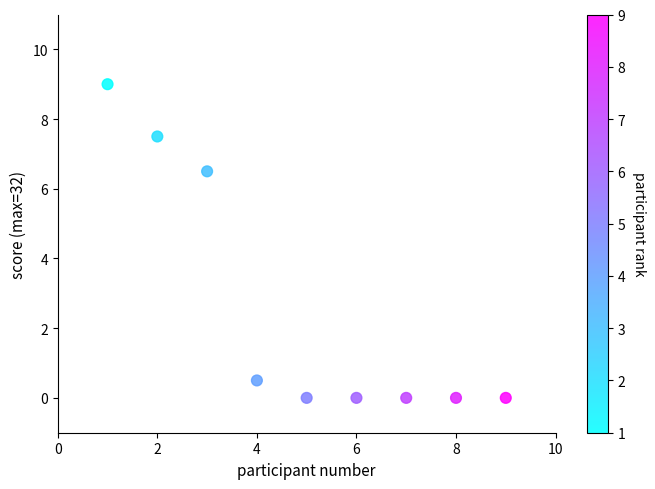

What is the range of X values (max minus min)?

8.0